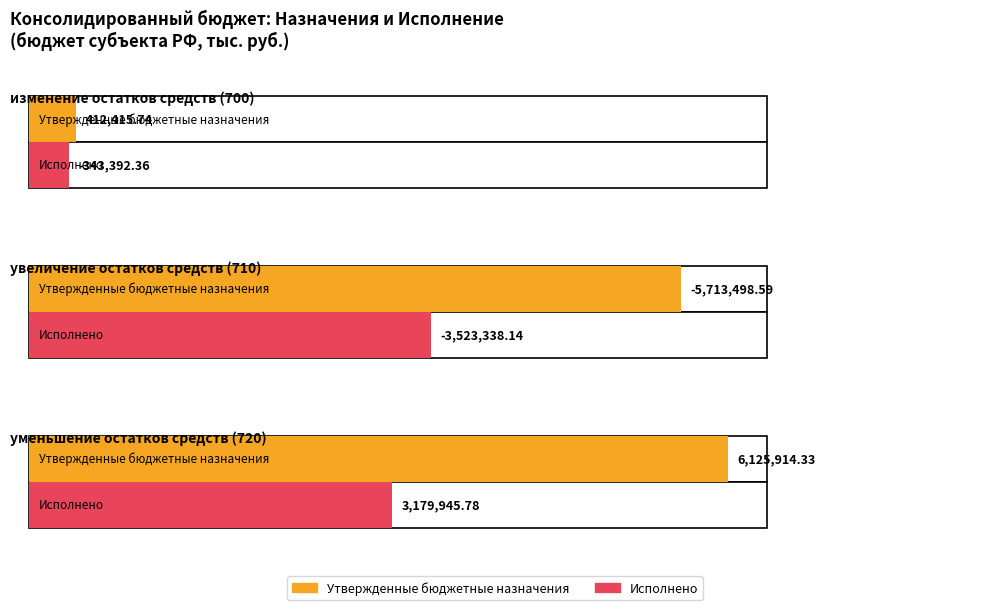

What is the maximum value for Утвержденные бюджетные назначения?

6125914.3